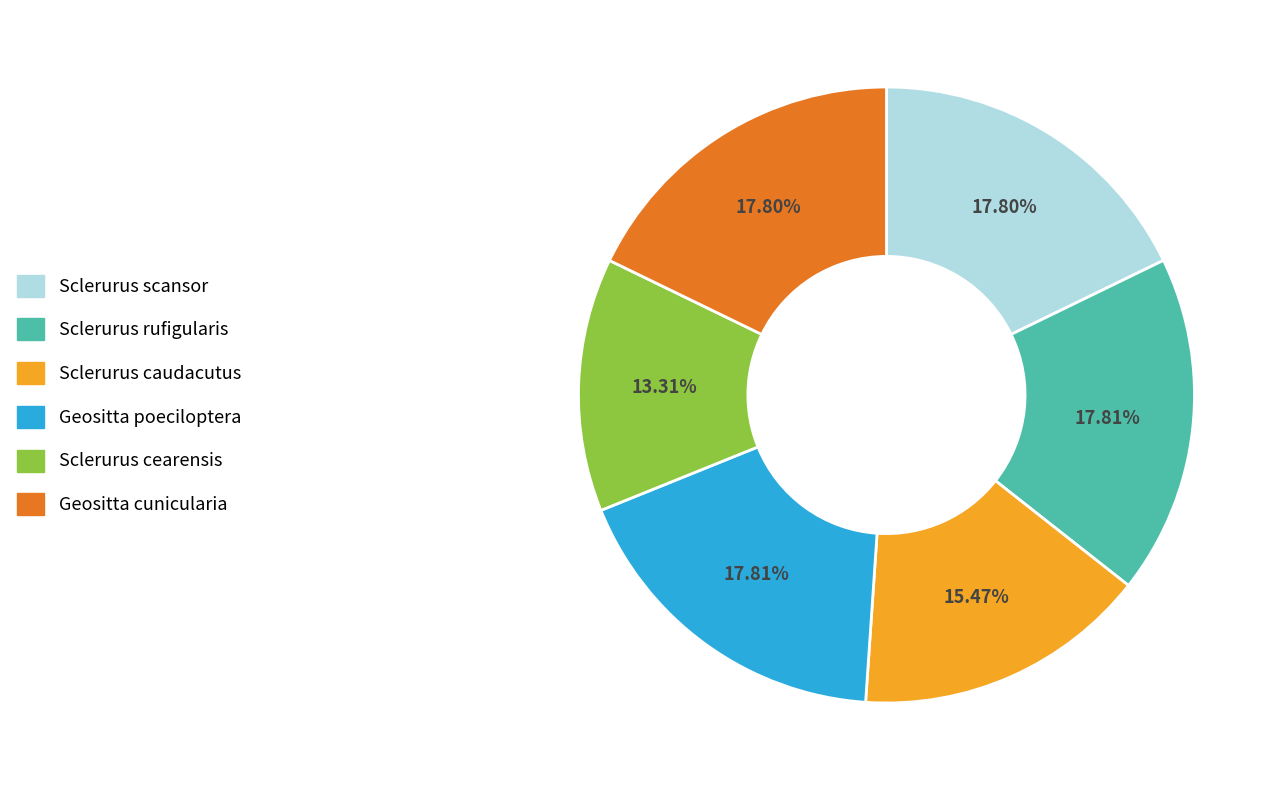

Is it true that Sclerurus caudacutus is 6% of the pie?

False